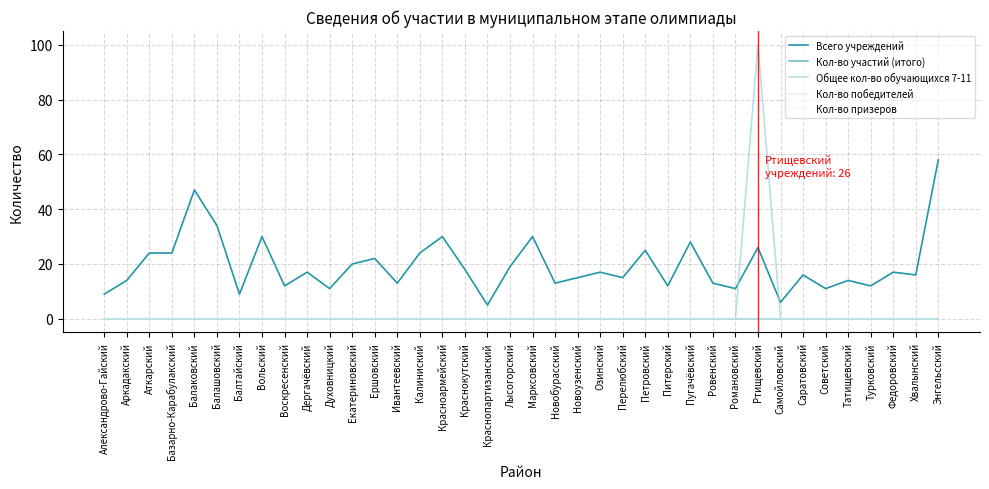

Which series changed the most between Аткарский and Хвалынский?

Всего учреждений